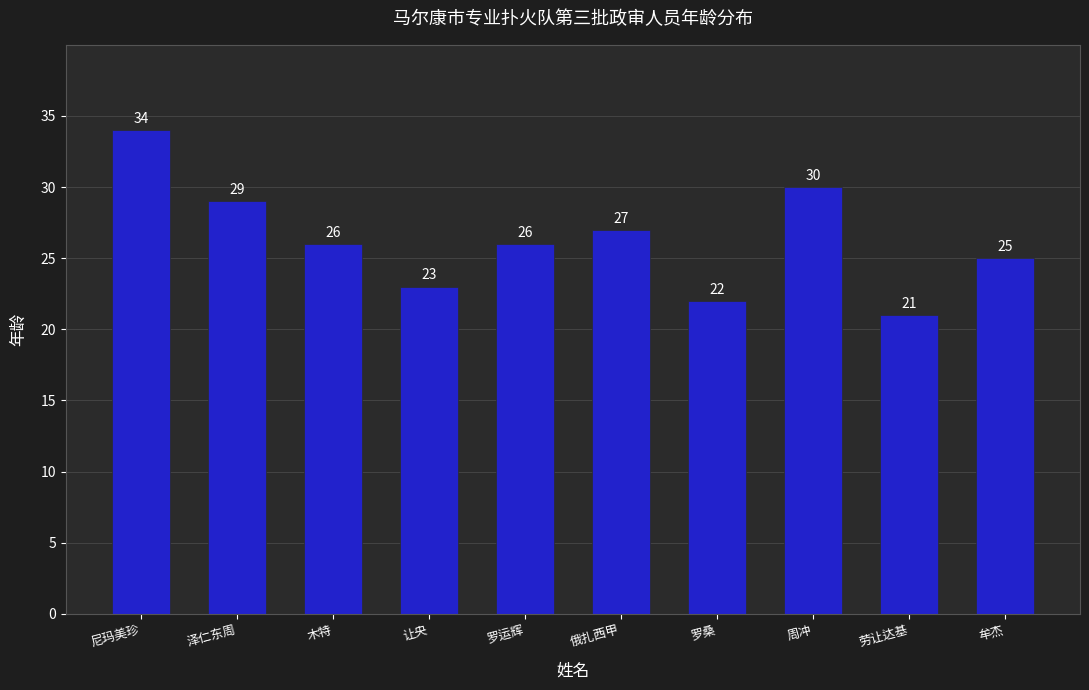

Approximately how many times larger is the value at 周冲 compared to 俄扎西甲?

1.1